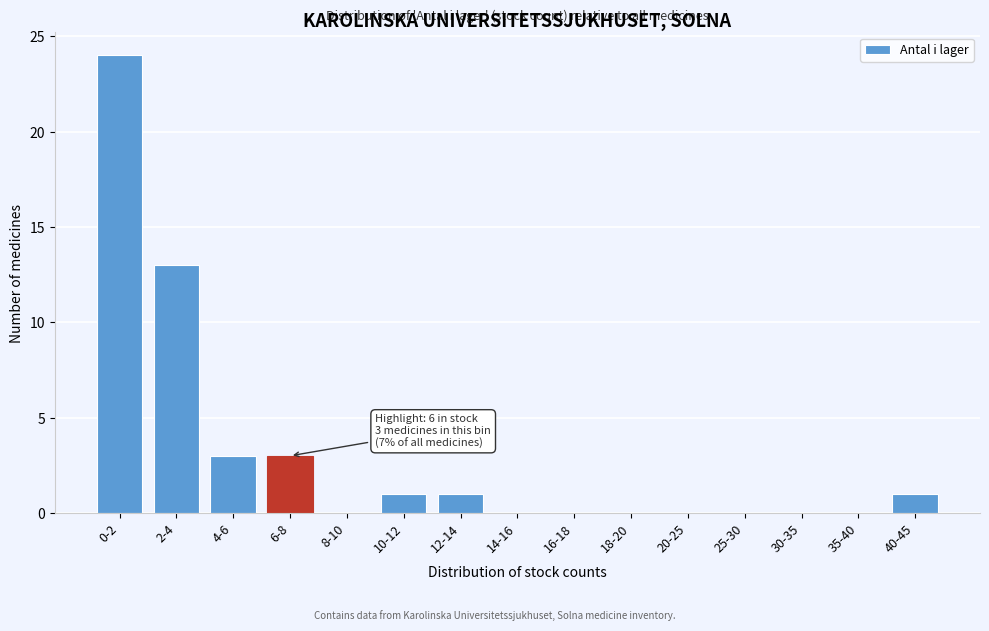

Reading right to left, extract all data points from this chart.

40-45=1	35-40=0	30-35=0	25-30=0	20-25=0	18-20=0	16-18=0	14-16=0	12-14=1	10-12=1	8-10=0	6-8=3	4-6=3	2-4=13	0-2=24